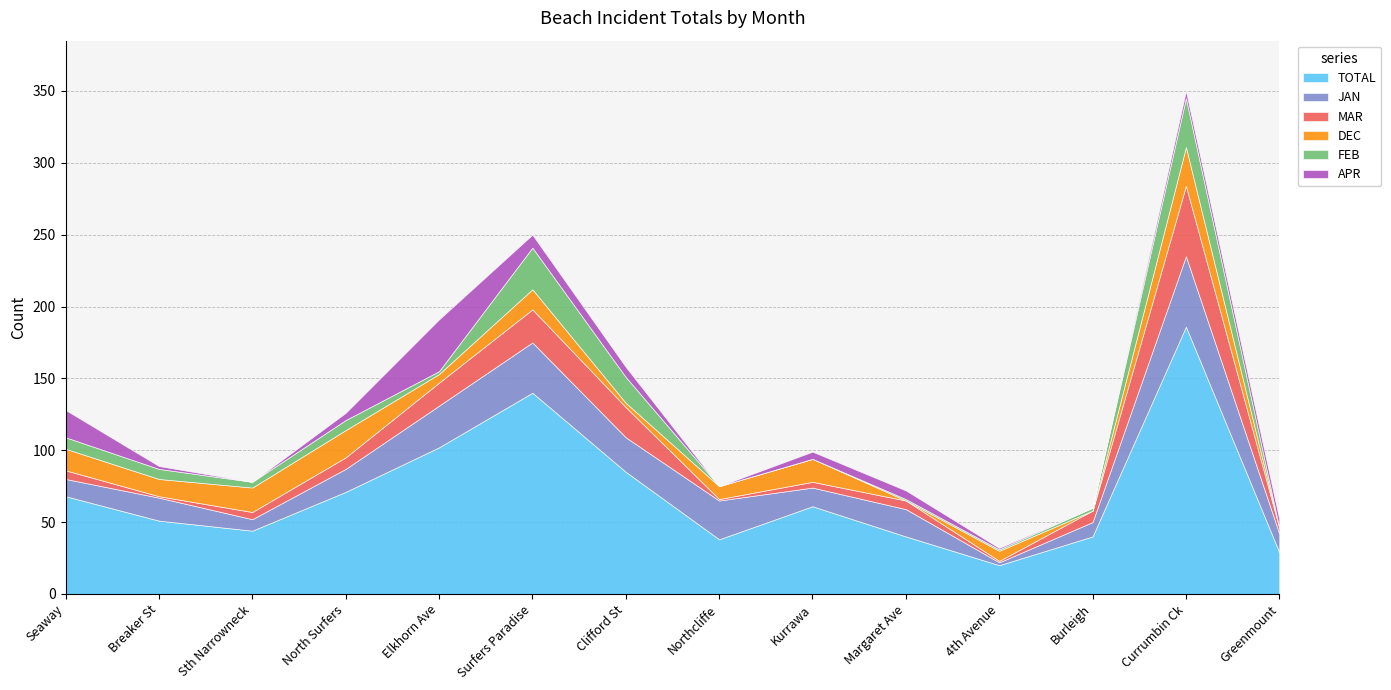

How many categories are shown in the chart?

14